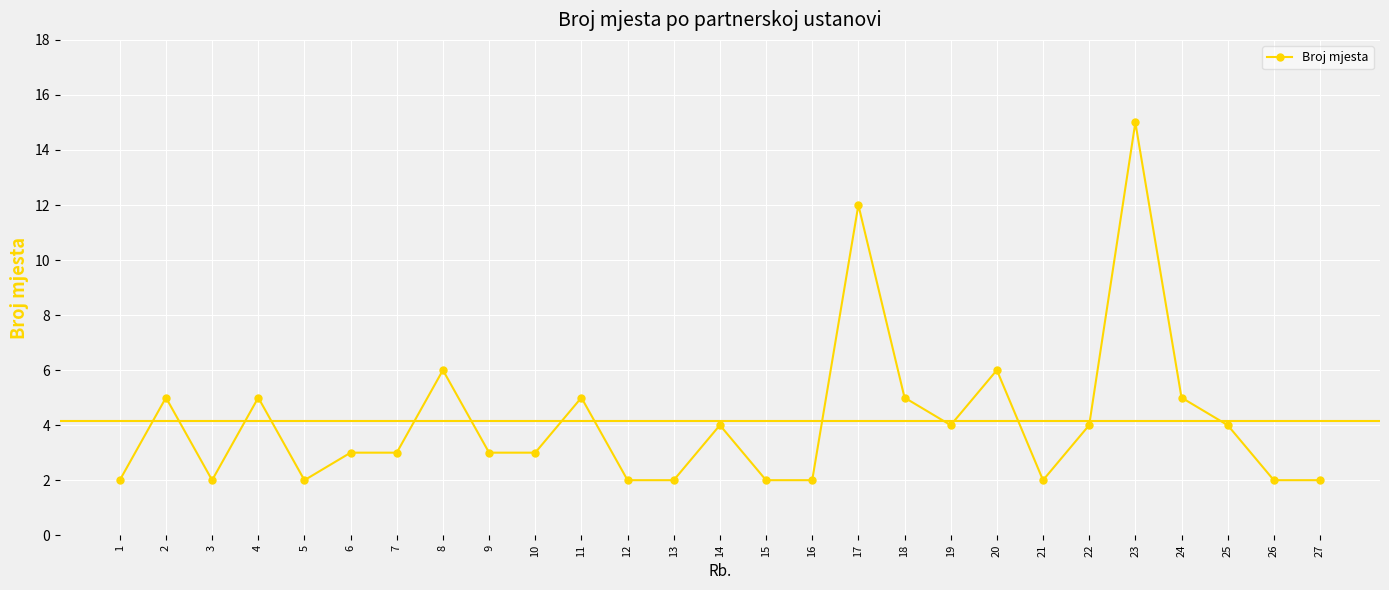

What is the maximum value shown in the chart?

15